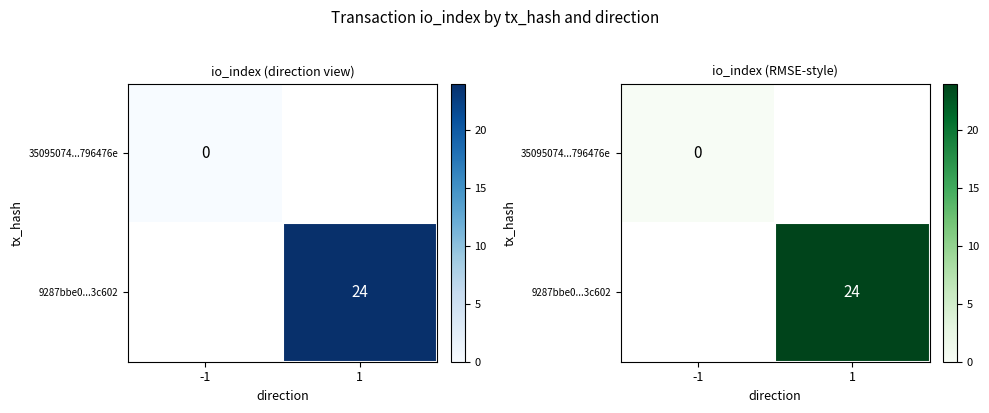

How many categories are shown in the chart?

2